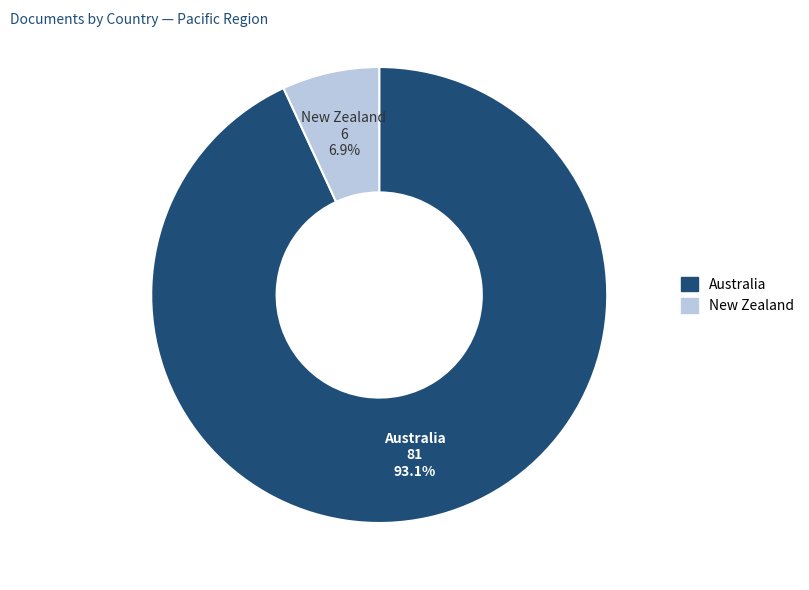

To the nearest percent, what portion does Australia represent?

93%